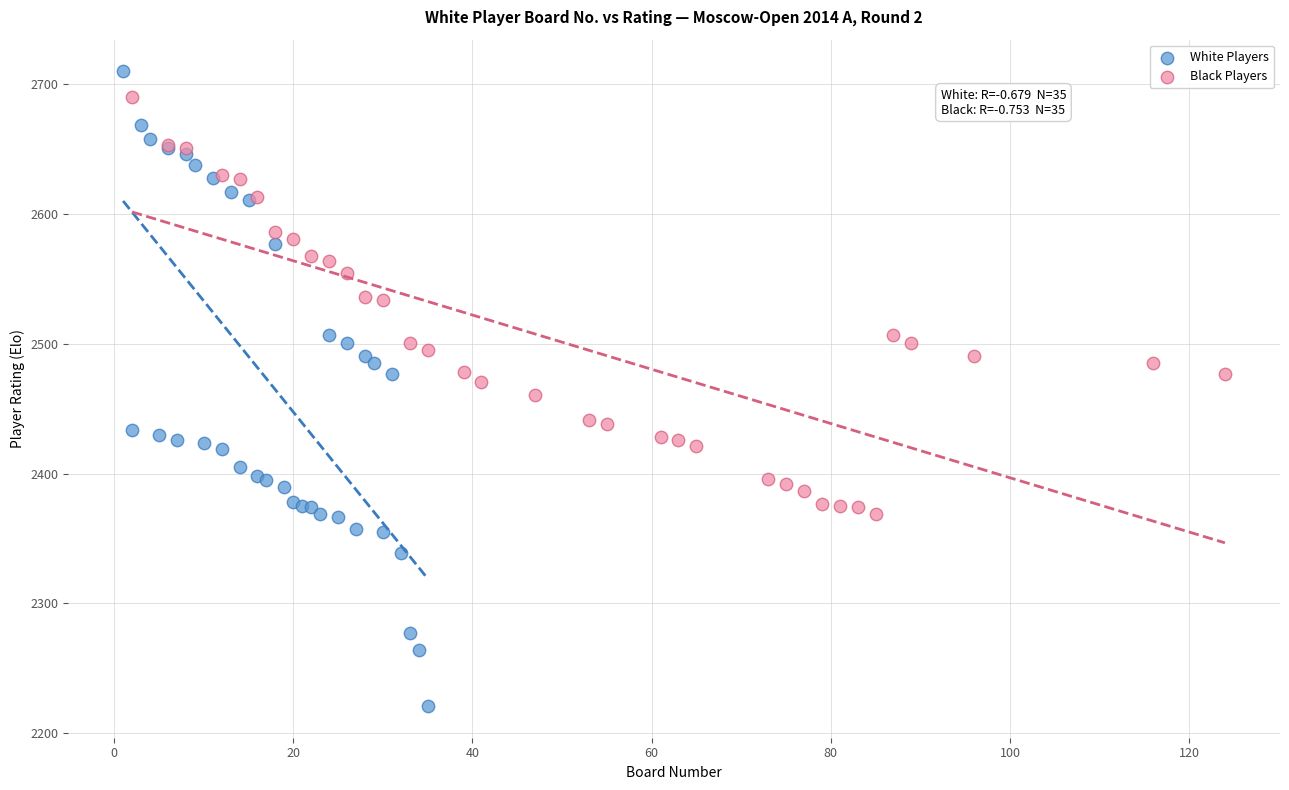

Which series contains the highest Y value?

White Players